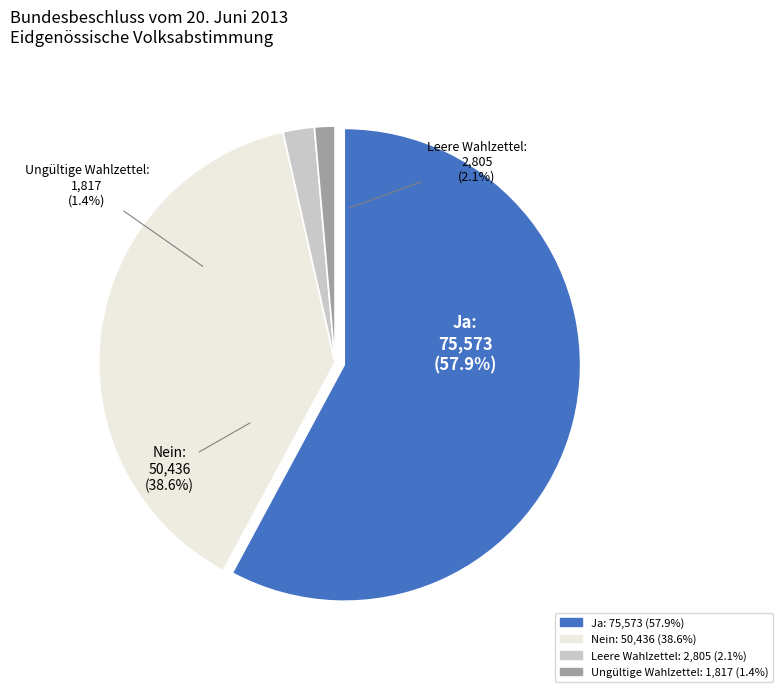

Rank the categories by value from lowest to highest.

Ungültige Wahlzettel, Leere Wahlzettel, Nein, Ja